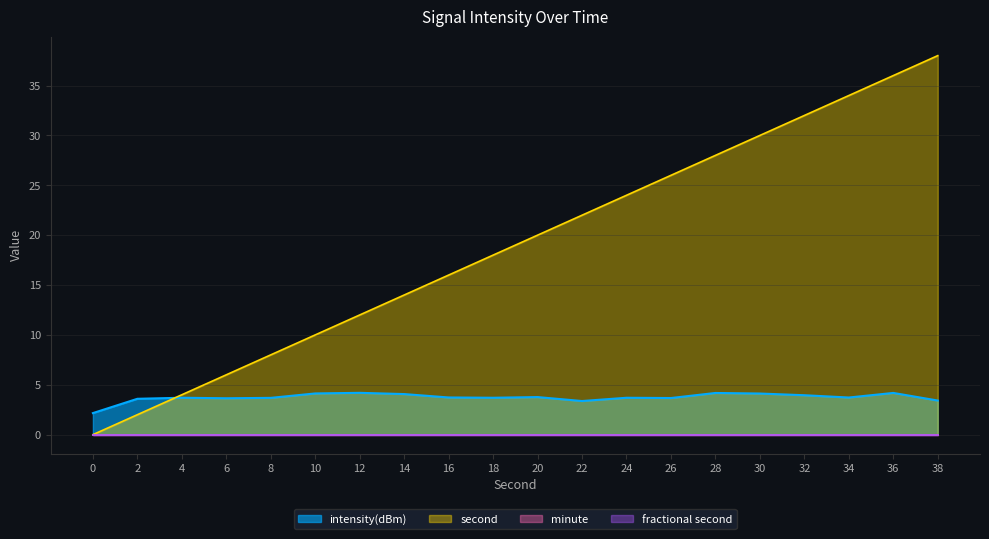

Which series has the widest spread of values?

second